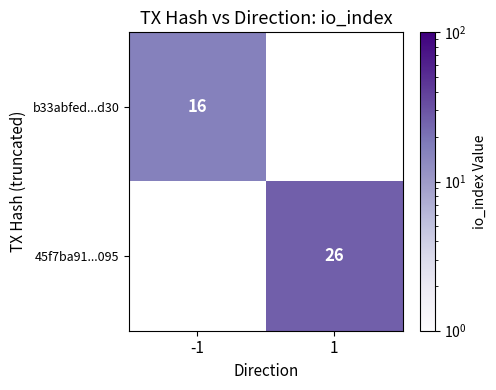

What is the smallest value displayed?

16.0